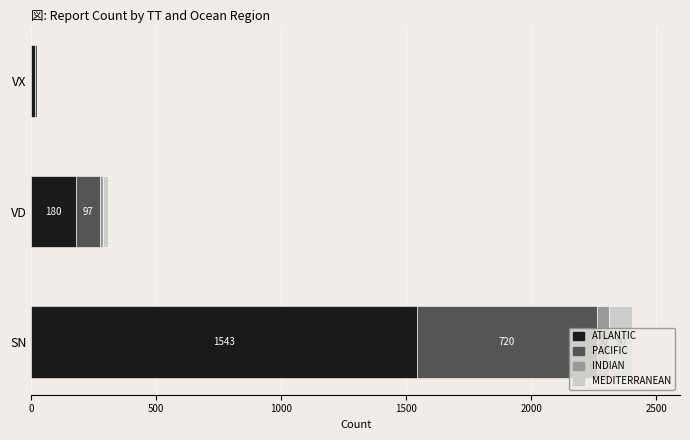

What is the highest value of the ATLANTIC series?

1543